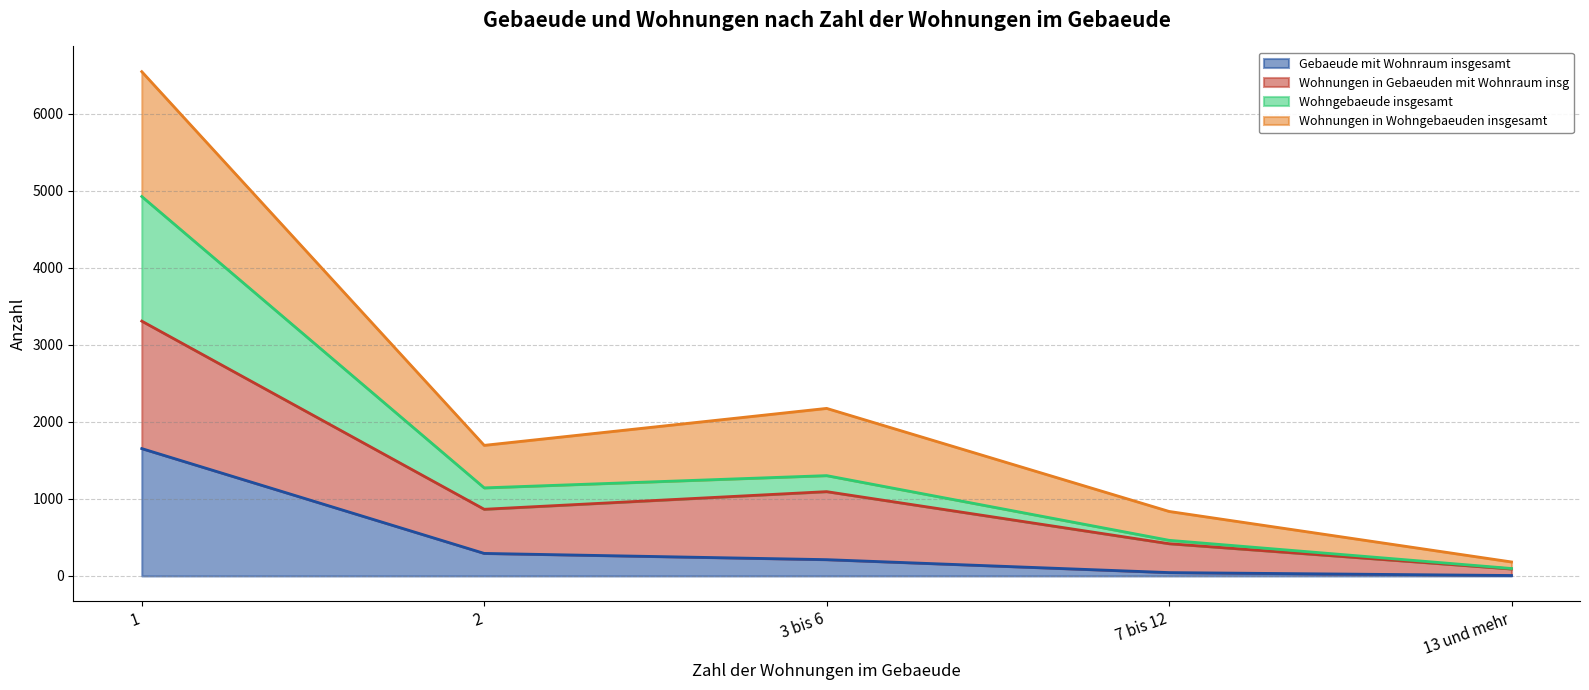

The value of Gebaeude mit Wohnraum insgesamt at 2 is 293. True or false?

True